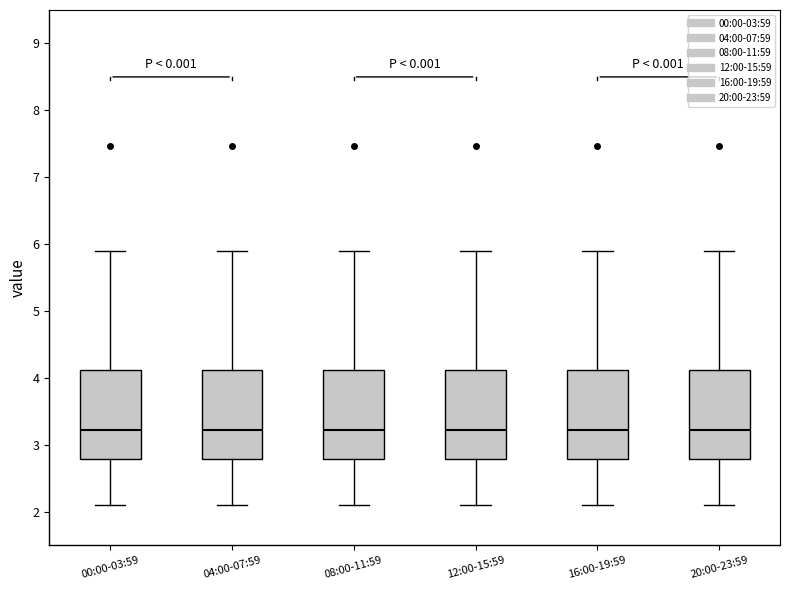

Reading left to right, transcribe this box plot: for each box, give where its median line is, the range the box spans, and where its two whiskers end, as read against the y-axis. The values are not printed on the chart, so give them approximately, as read against the axis.

00:00-03:59: median 3.2, box 2.8 to 4.1, whiskers 2.1 to 5.9
04:00-07:59: median 3.2, box 2.8 to 4.1, whiskers 2.1 to 5.9
08:00-11:59: median 3.2, box 2.8 to 4.1, whiskers 2.1 to 5.9
12:00-15:59: median 3.2, box 2.8 to 4.1, whiskers 2.1 to 5.9
16:00-19:59: median 3.2, box 2.8 to 4.1, whiskers 2.1 to 5.9
20:00-23:59: median 3.2, box 2.8 to 4.1, whiskers 2.1 to 5.9